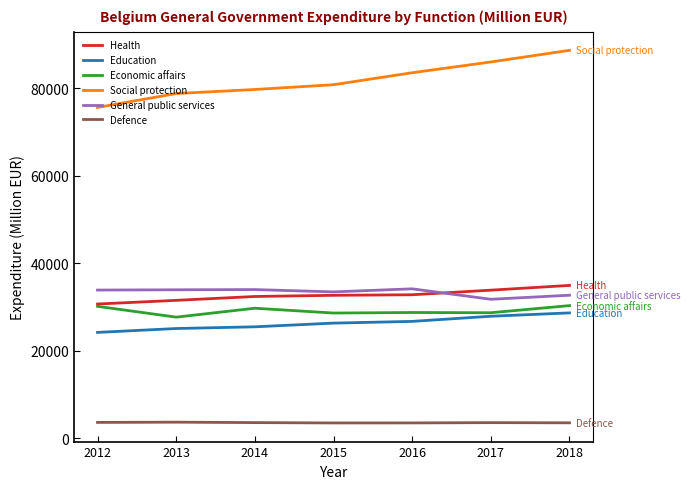

The Social protection series shows 86001.2 at 2017. True or false?

True